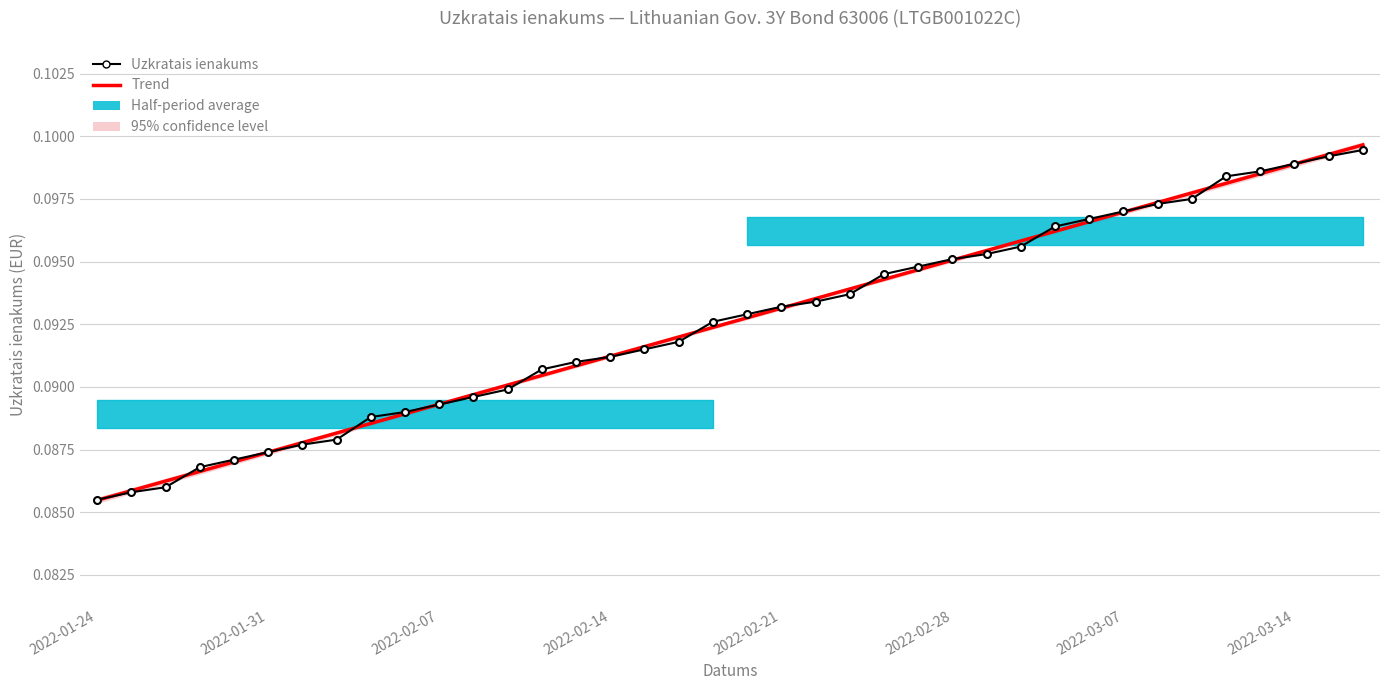

How many intersections are there between Uzkratais ienakums and Trend?

15